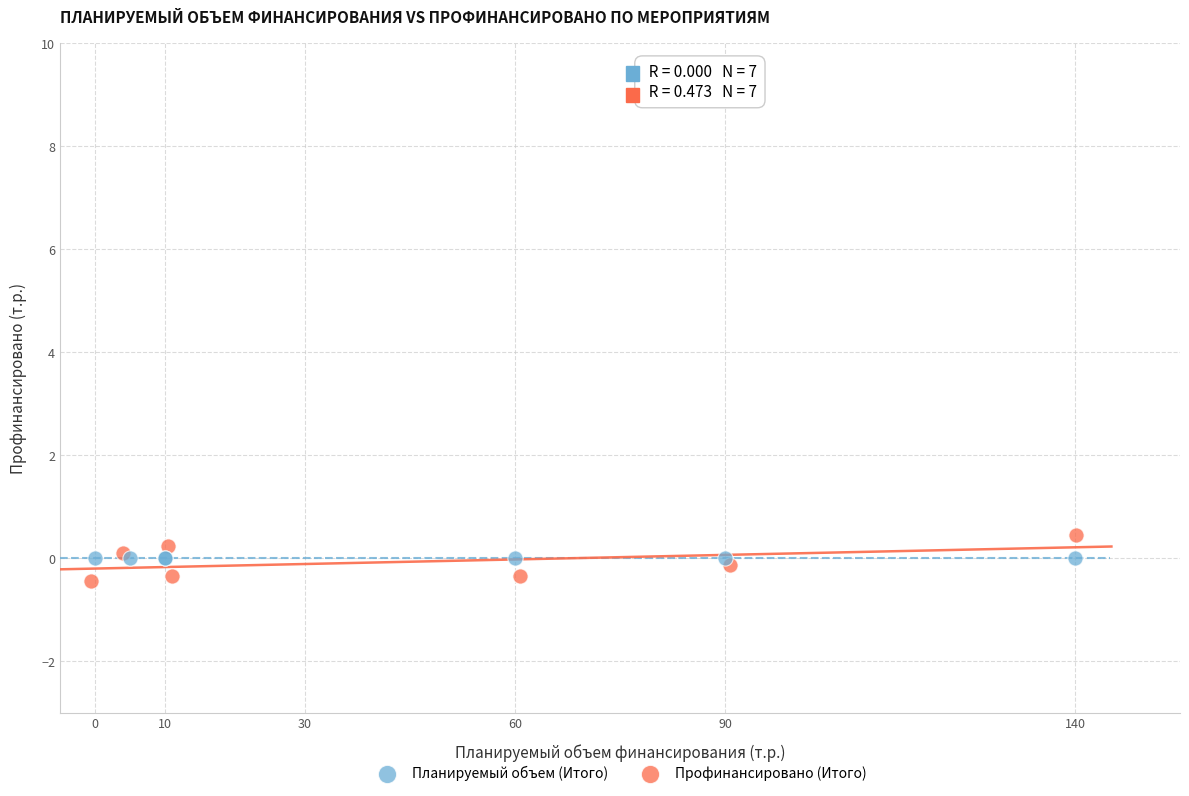

What are all the series names shown in the legend?

Планируемый объем (Итого), Профинансировано (Итого)